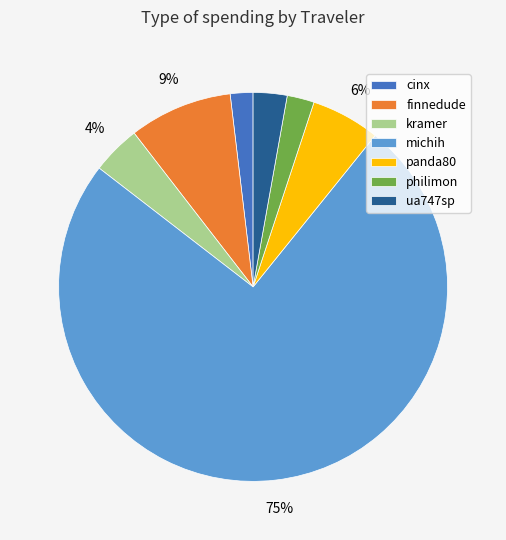

What percentage is the philimon slice, to the nearest percent?

2%